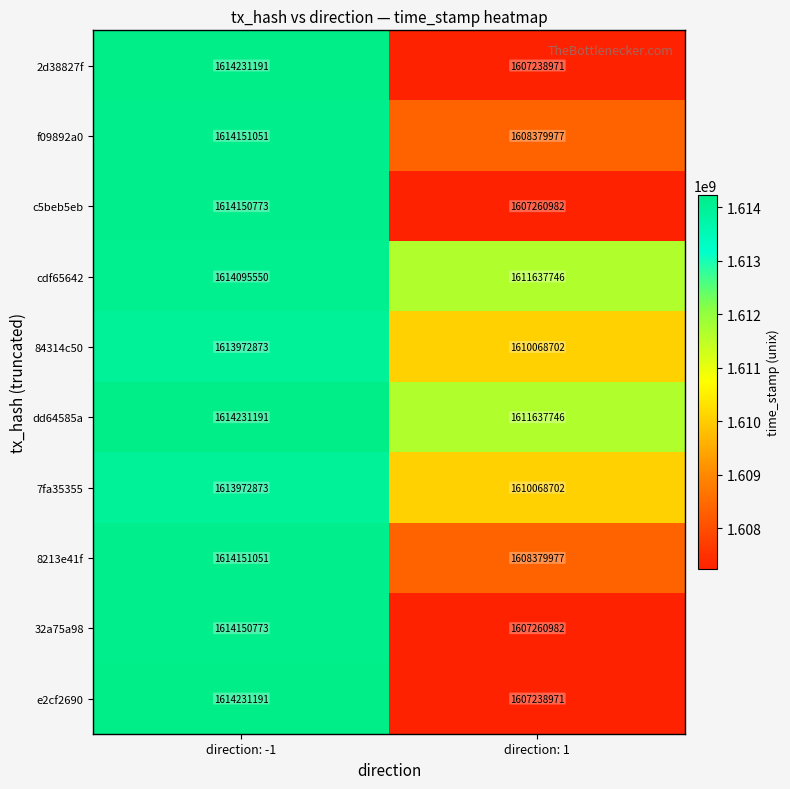

What is the sum of the 84314c50 values at direction: 1 and direction: -1?

3224041575